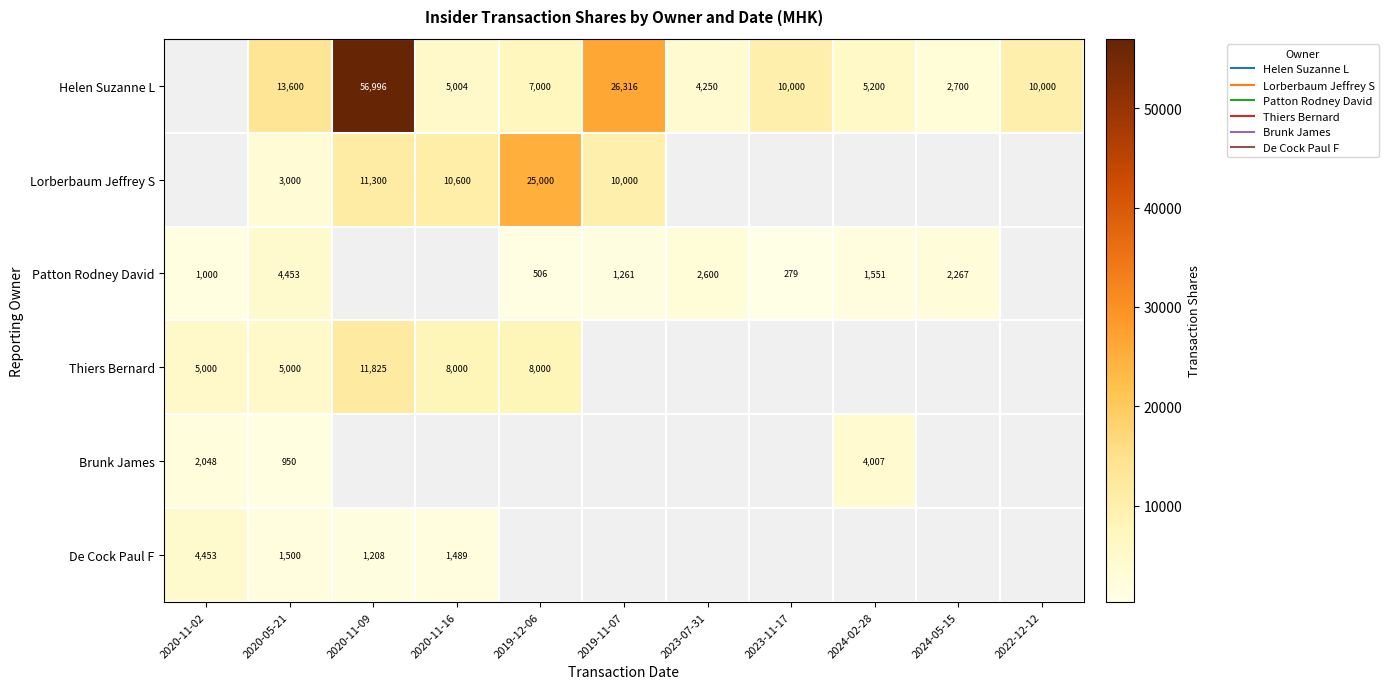

Count the number of data series in this chart.

6